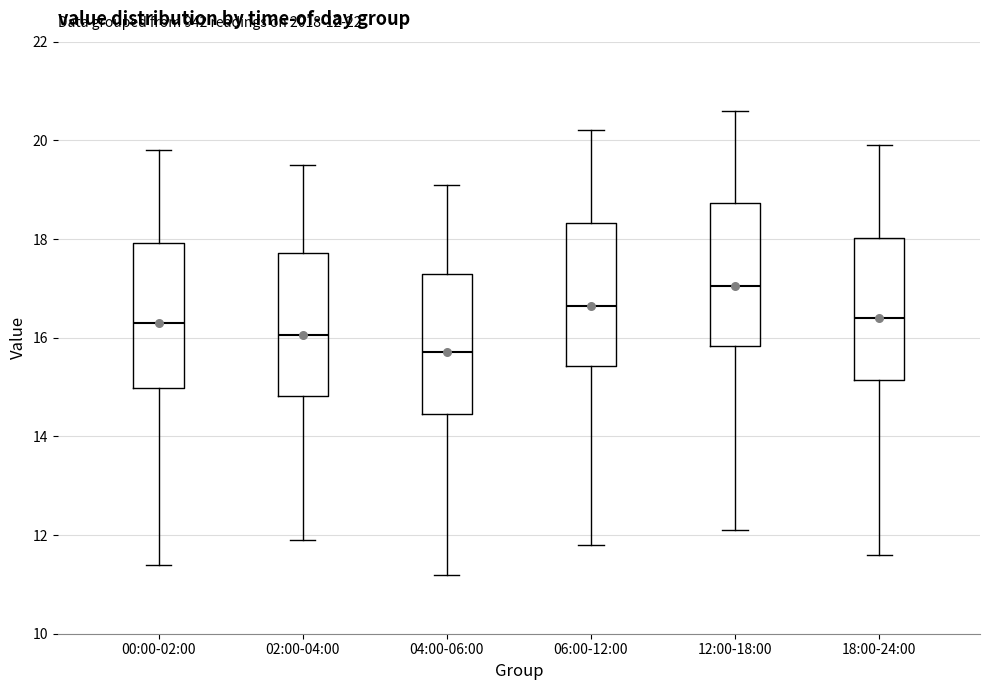

Which box has the highest median line?

12:00-18:00